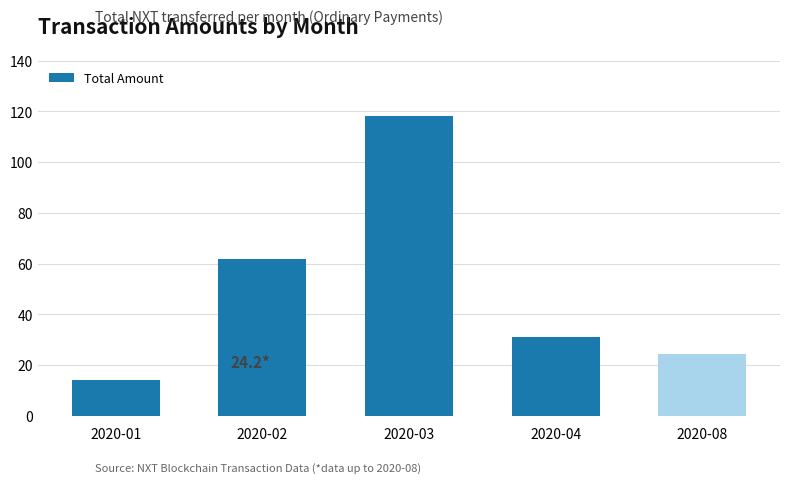

Between 2020-01 and 2020-08, which is larger?

2020-08